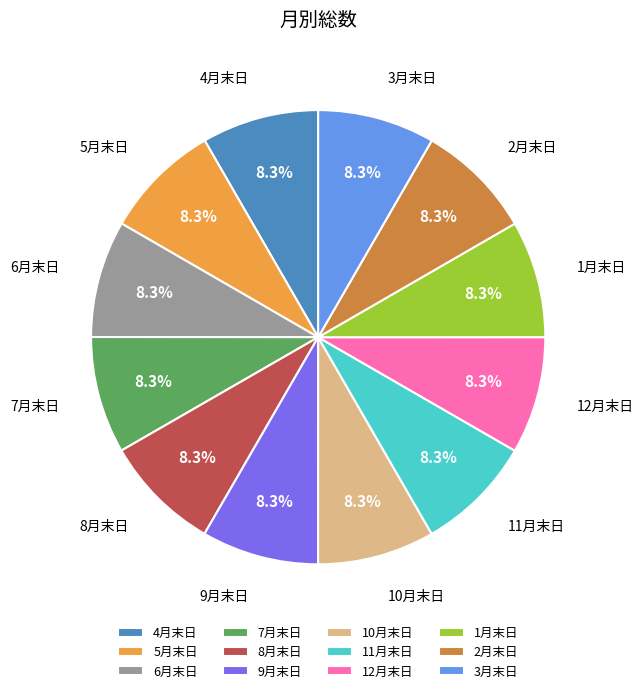

Do 4月末日 and 3月末日 together represent more than half of the pie?

No